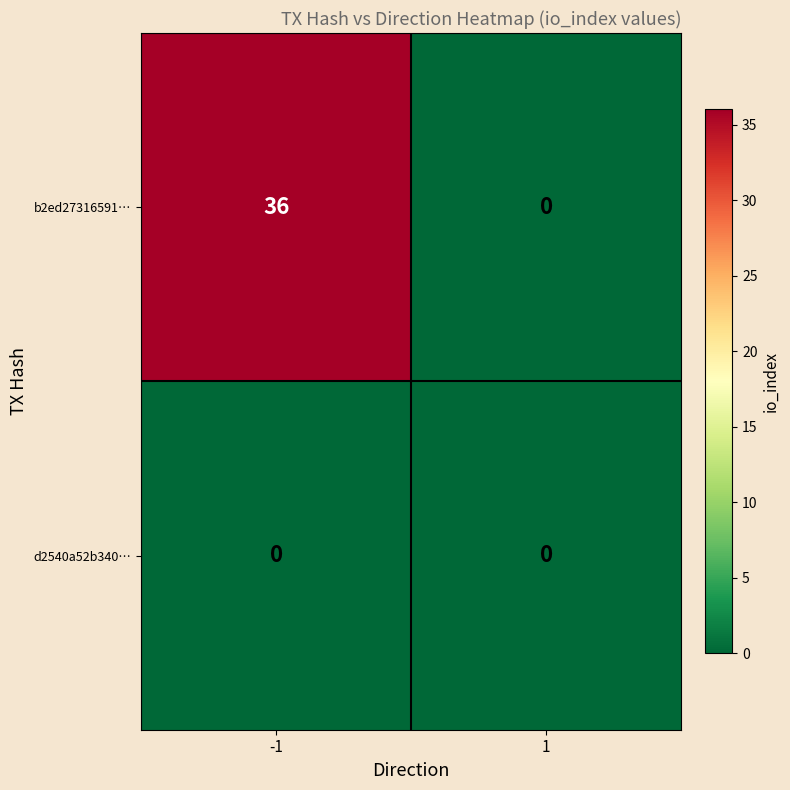

Is it true that b2ed27316591… equals 0 at 1?

True